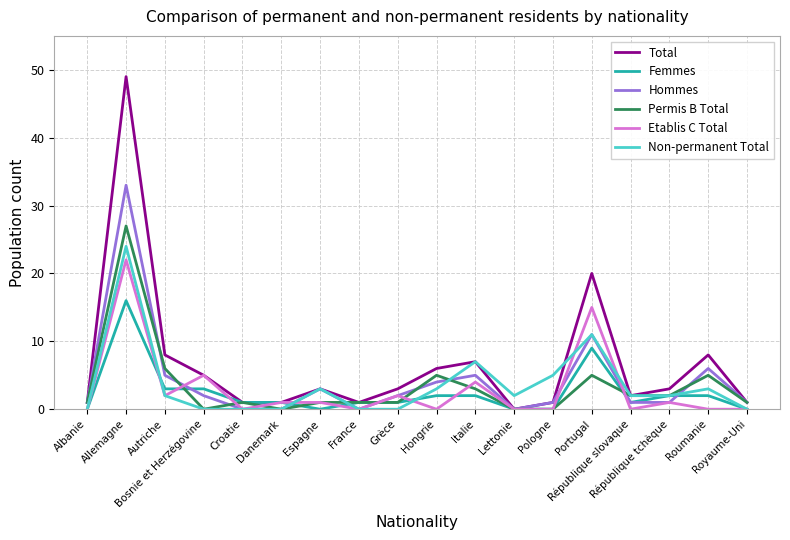

What is the greatest value displayed?

49